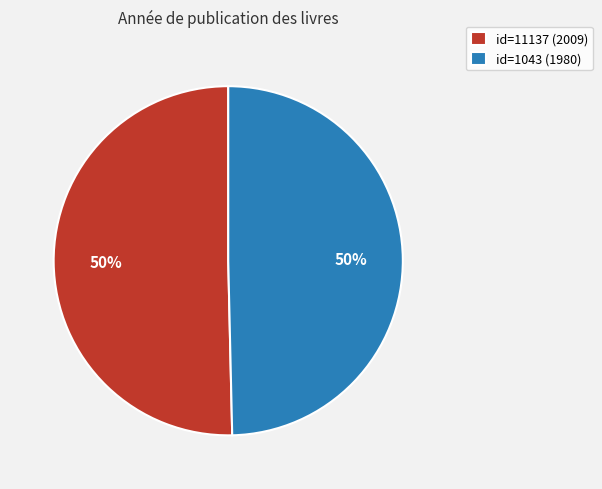

Approximately how many times larger is the value at id=1043 (1980) compared to id=11137 (2009)?

1.0